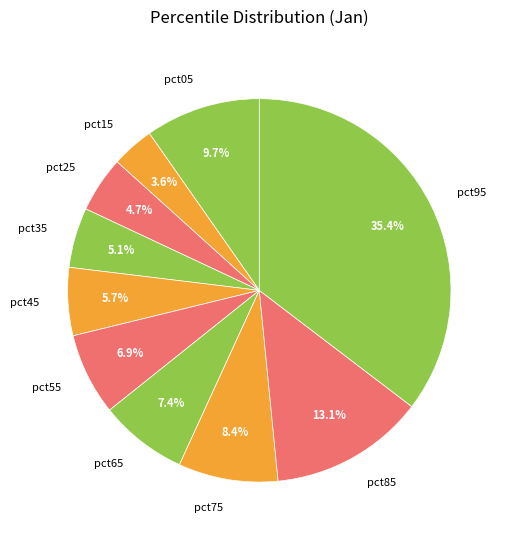

What is the largest slice in the pie chart?

pct95